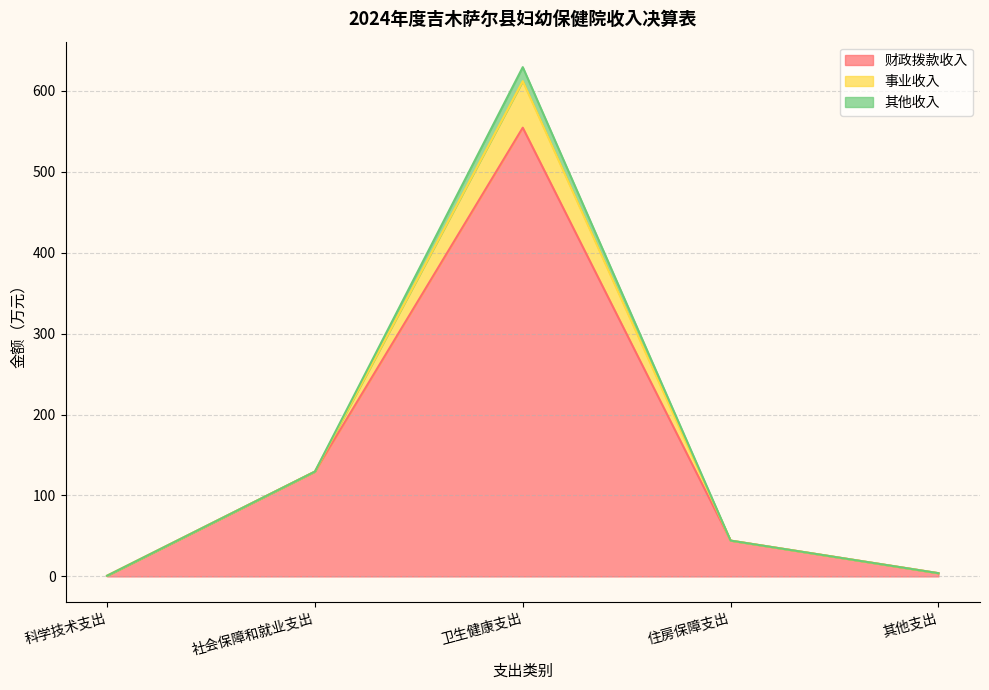

Where does the 事业收入 series first go above 44?

社会保障和就业支出